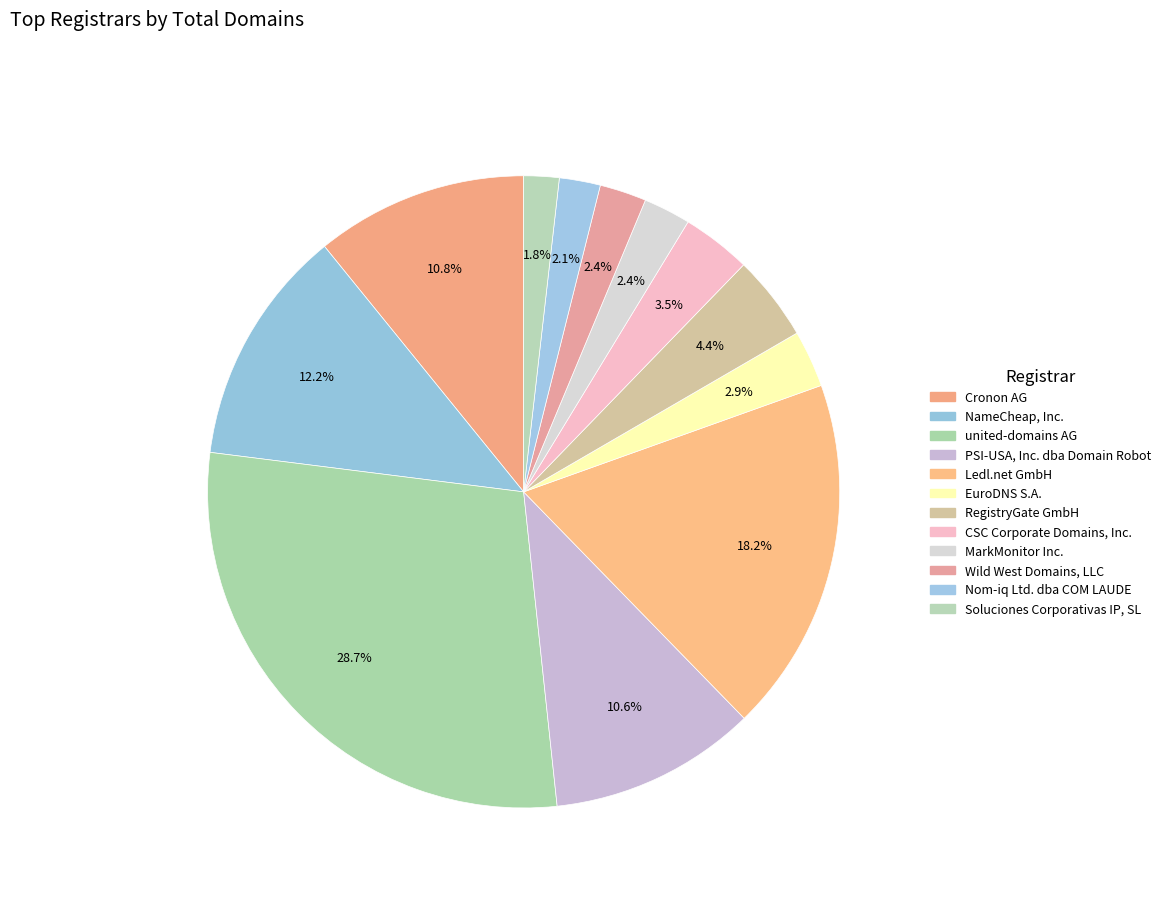

How many segments does this pie chart have?

12